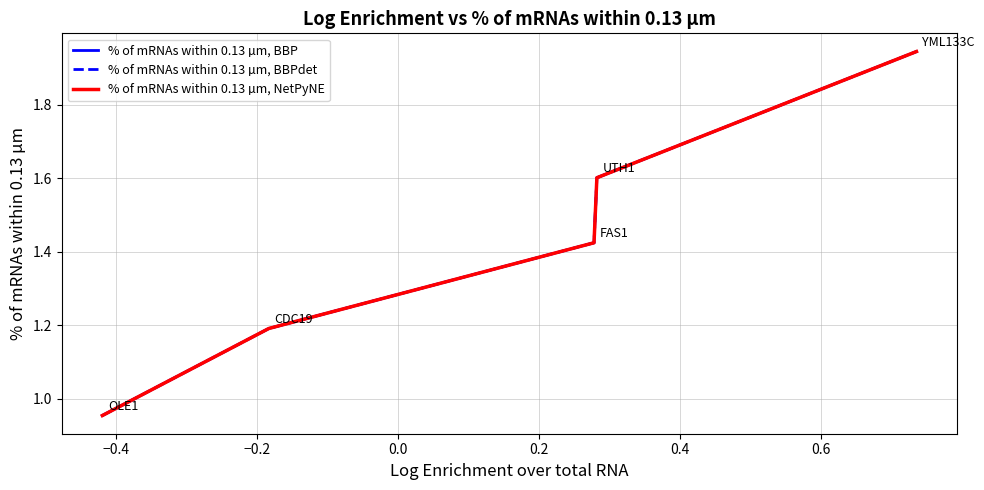

Rank the series by their maximum value, from lowest to highest.

% of mRNAs within 0.13 µm, BBP, % of mRNAs within 0.13 µm, BBPdet, % of mRNAs within 0.13 µm, NetPyNE